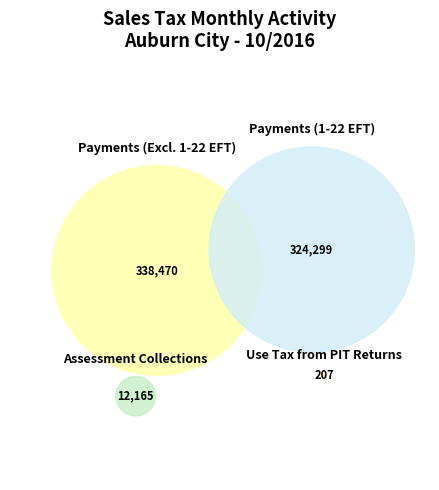

What percentage is the Assessment Collections slice, to the nearest percent?

2%